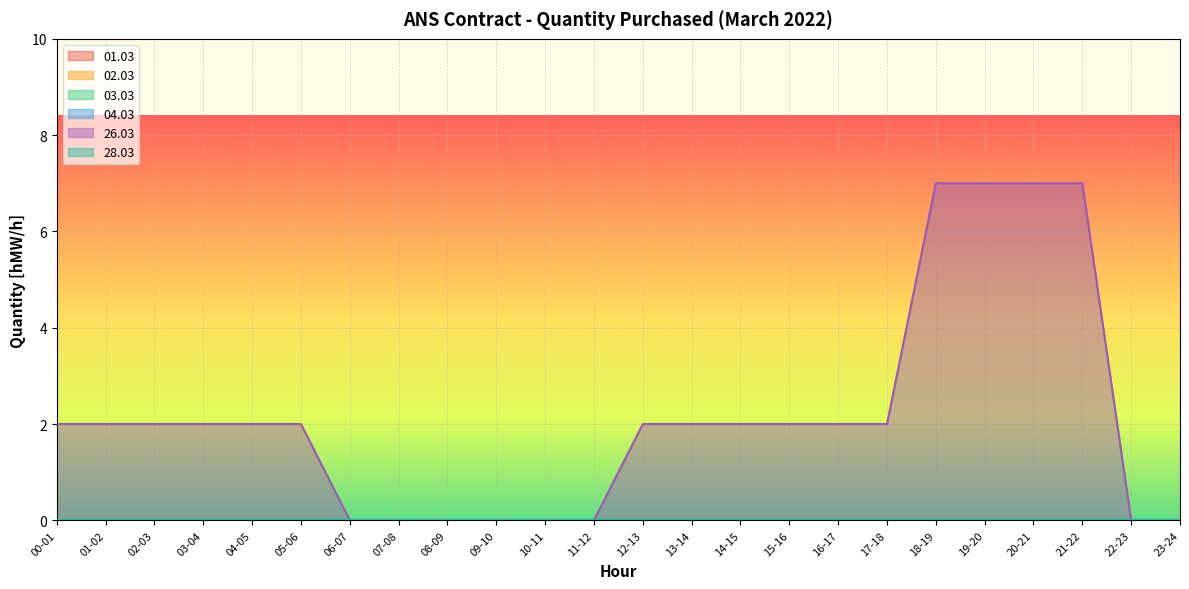

What is the label of the 10th point from the left?

09-10